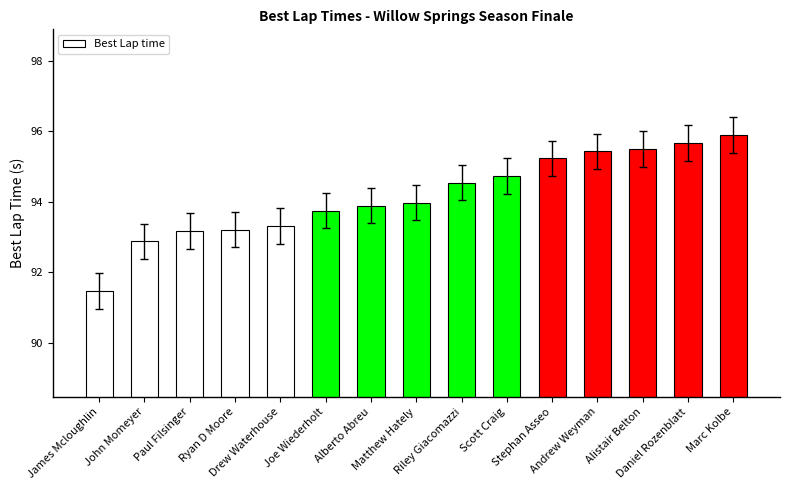

What is the sum of all values?

1412.6